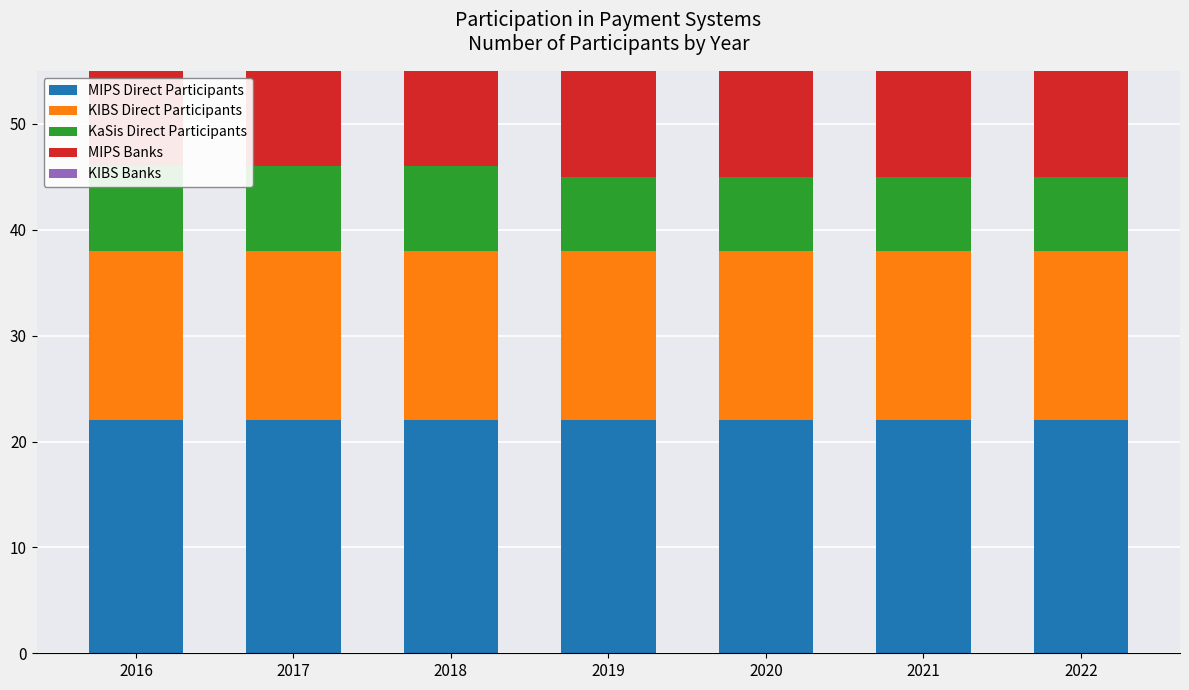

Reading left to right, what are all the values shown in this chart?

MIPS Direct Participants: 22	22	22	22	22	22	22
KIBS Direct Participants: 16	16	16	16	16	16	16
KaSis Direct Participants: 8	8	8	7	7	7	7
MIPS Banks: 15	15	15	15	15	15	15
KIBS Banks: 14	14	14	14	14	14	14